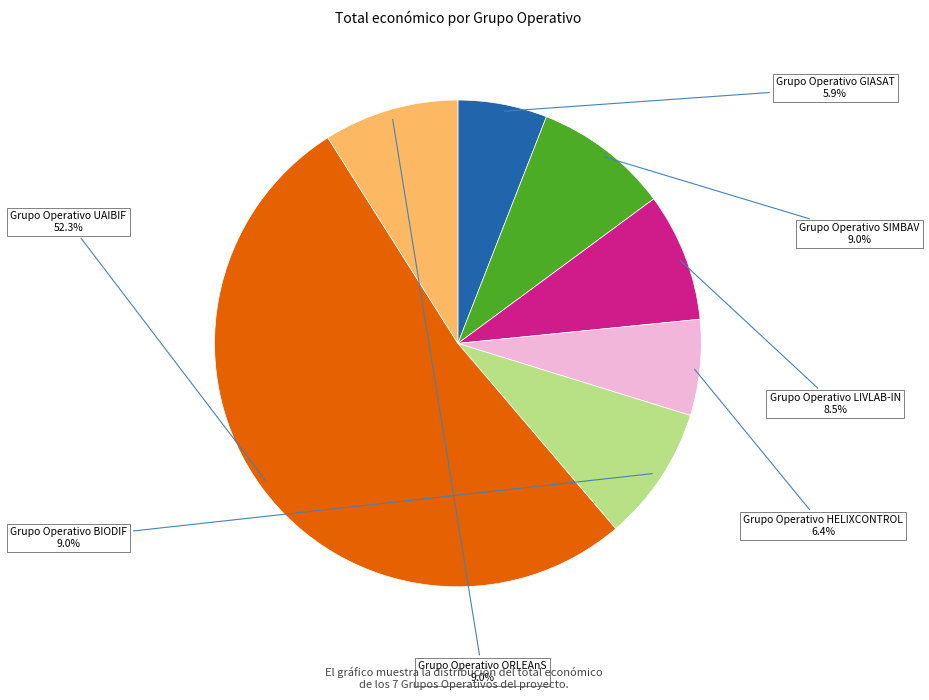

How many slices are in this pie chart?

7